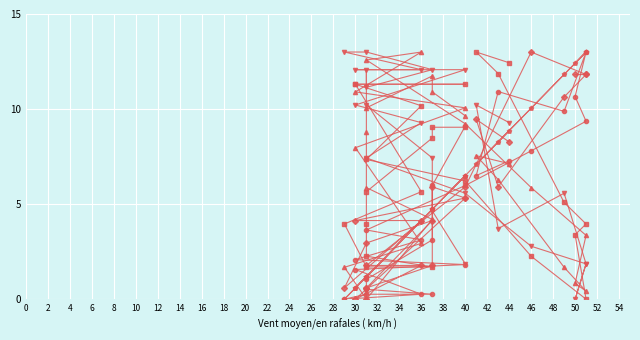

What are all the series names shown in the legend?

Temperatura (°C), Presion (hPa), Joera (hPa), Bolada (km/h), Hezetasuna (%), Haize abiadura (km/h)